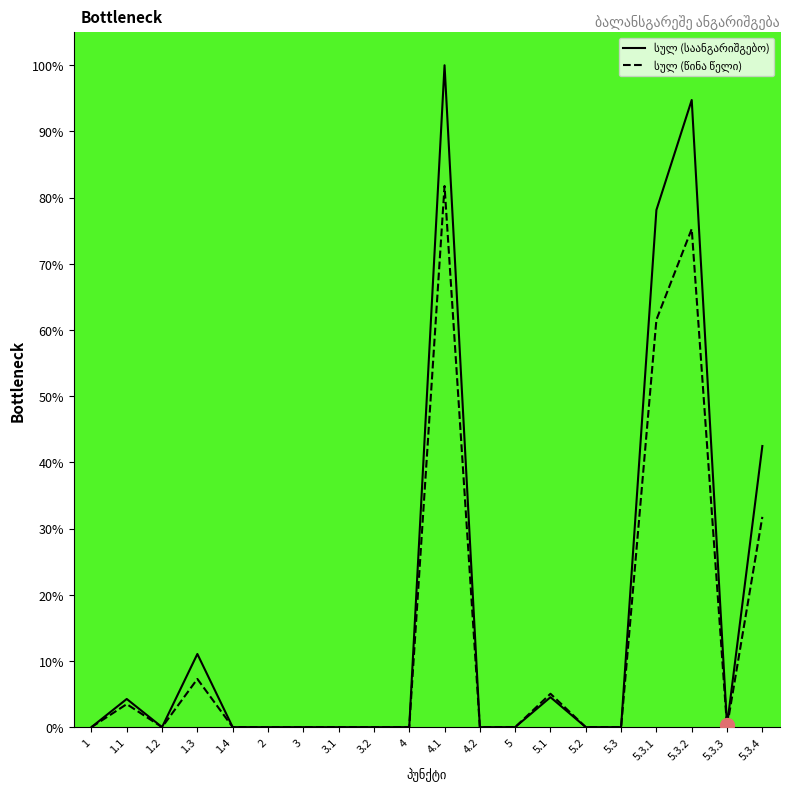

Is it true that სულ (საანგარიშგებო) equals 148.5 at 5.3.2?

False